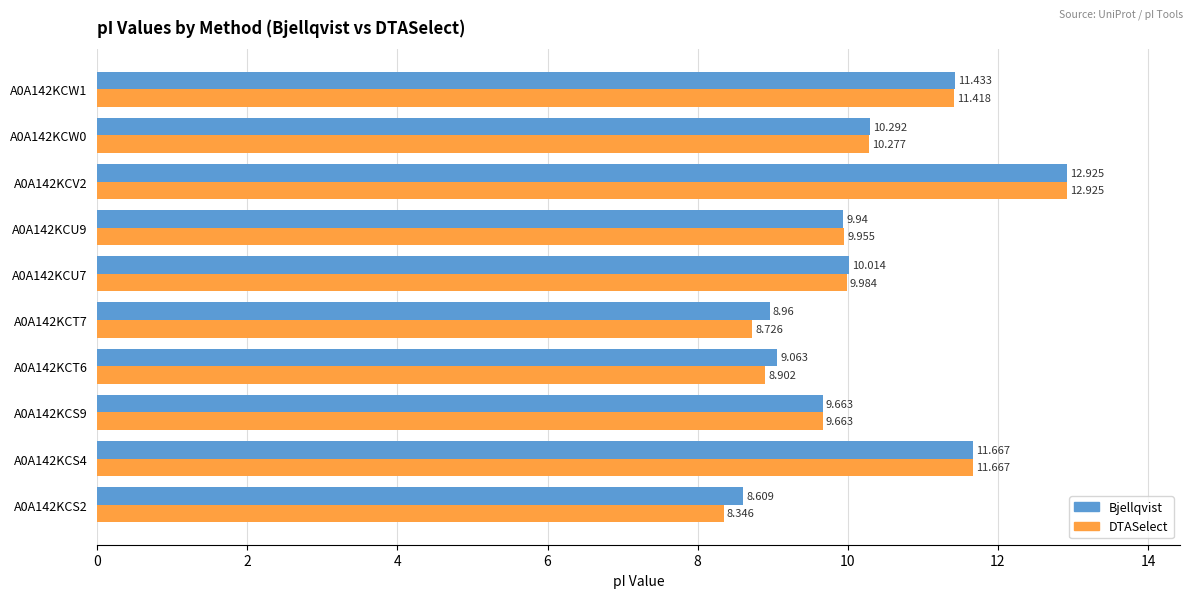

Between A0A142KCS2 and A0A142KCW1, which series saw the biggest shift?

DTASelect